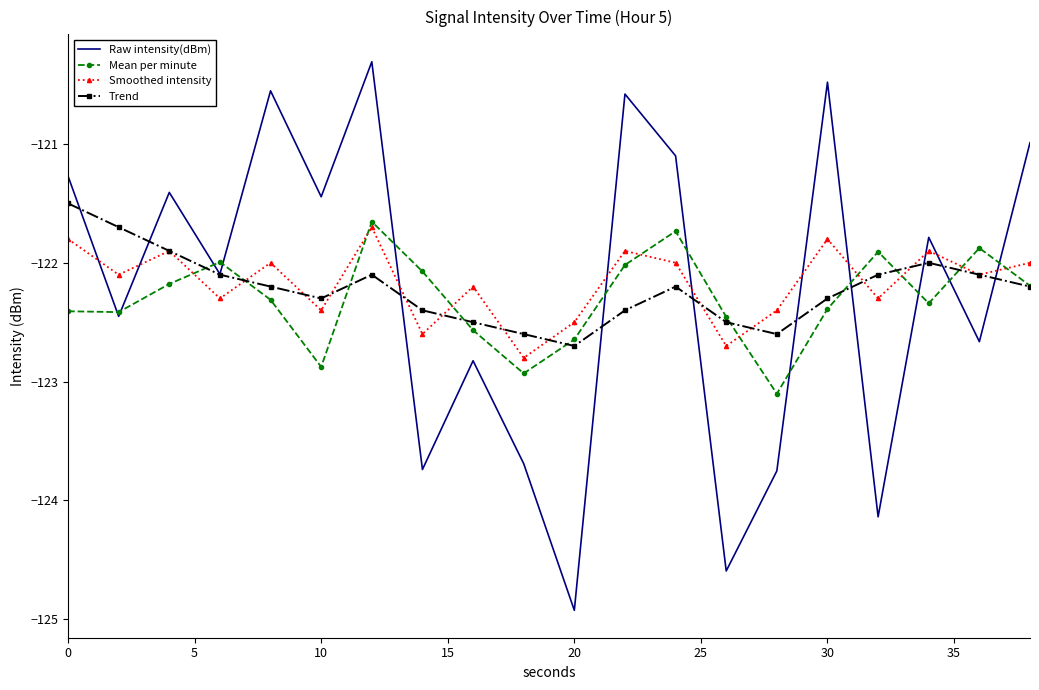

What is the minimum value for Smoothed intensity?

-122.8